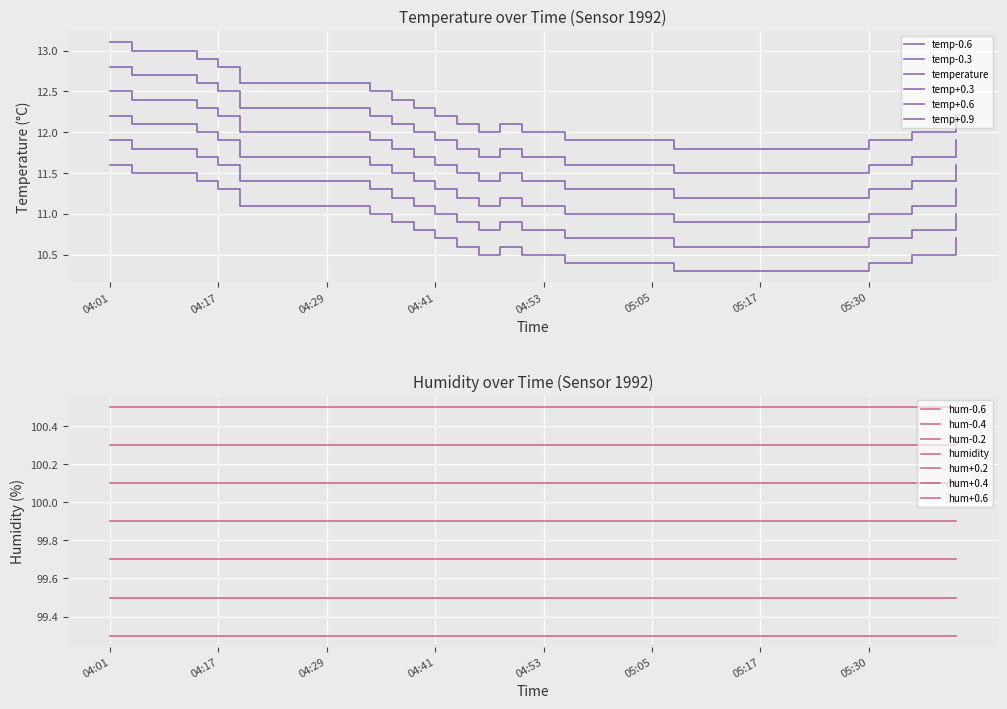

Reading left to right, extract all data points from this chart.

04:01=11.6	04:04=11.5	04:06=11.5	04:08=11.5	04:11=11.4	04:17=11.3	04:19=11.1	04:21=11.1	04:24=11.1	04:26=11.1	04:29=11.1	04:31=11.1	04:34=11.0	04:36=10.9	04:38=10.8	04:41=10.7	04:43=10.6	04:46=10.5	04:48=10.6	04:51=10.5	04:53=10.5	04:55=10.4	04:58=10.4	05:00=10.4	05:03=10.4	05:05=10.4	05:08=10.3	05:10=10.3	05:13=10.3	05:15=10.3	05:17=10.3	05:20=10.3	05:22=10.3	05:25=10.3	05:28=10.3	05:30=10.4	05:32=10.4	05:35=10.5	05:37=10.5	05:40=10.7